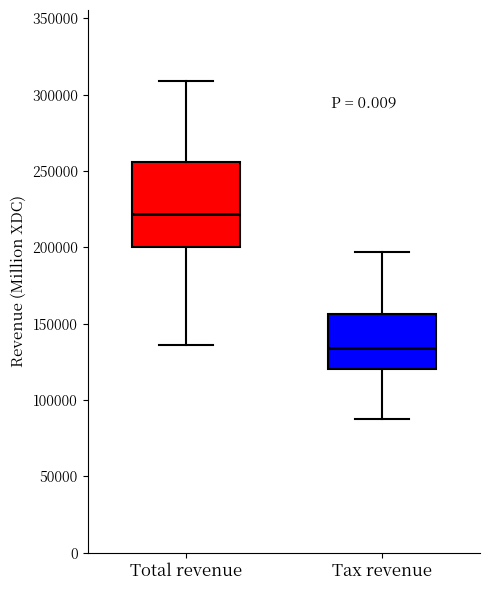

Reading left to right, read every box against the y-axis: the position of its median line, the range the box covers, and the ends of its whiskers. The values are not printed on the chart, so give them approximately, as read against the axis.

Total revenue: median 220000, box 200000 to 255000, whiskers 135000 to 310000
Tax revenue: median 135000, box 120000 to 155000, whiskers 85000 to 195000